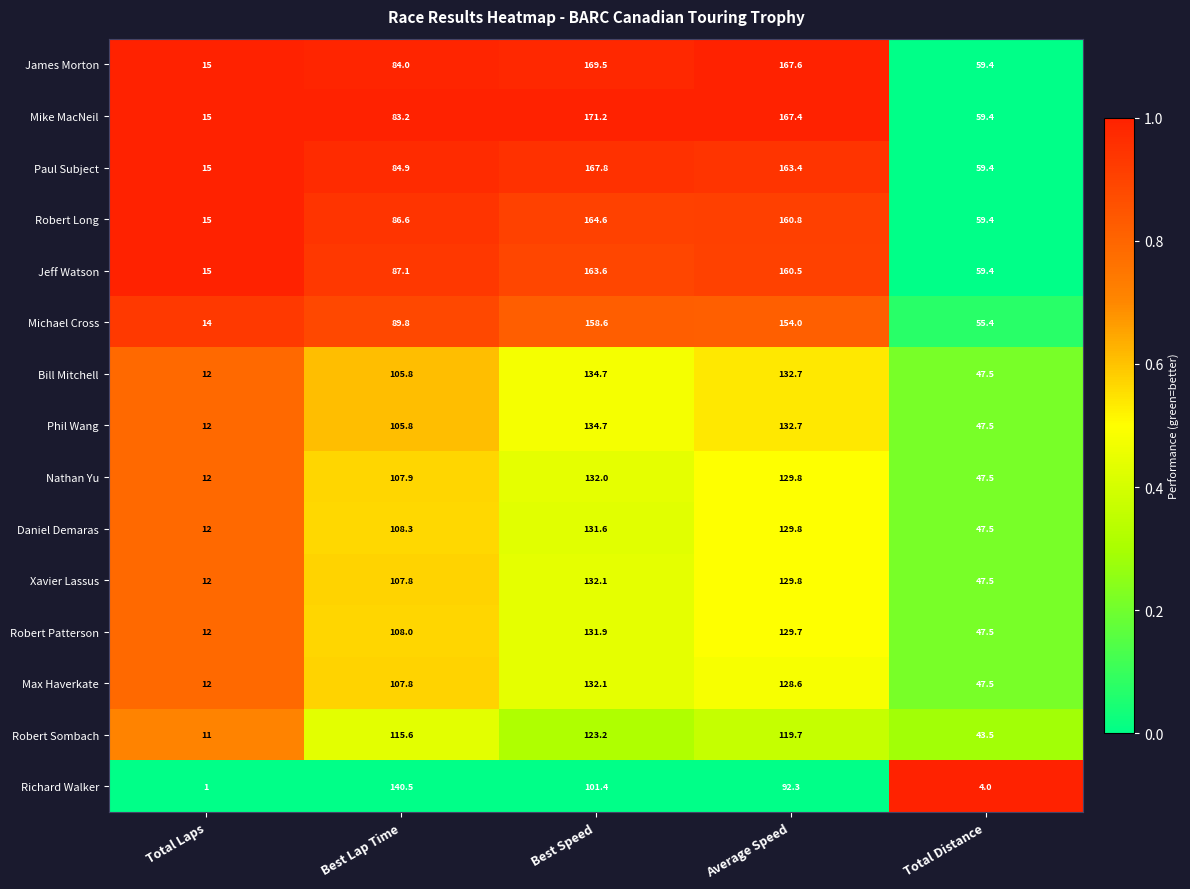

At which label is Max Haverkate closest to 72?

Total Distance